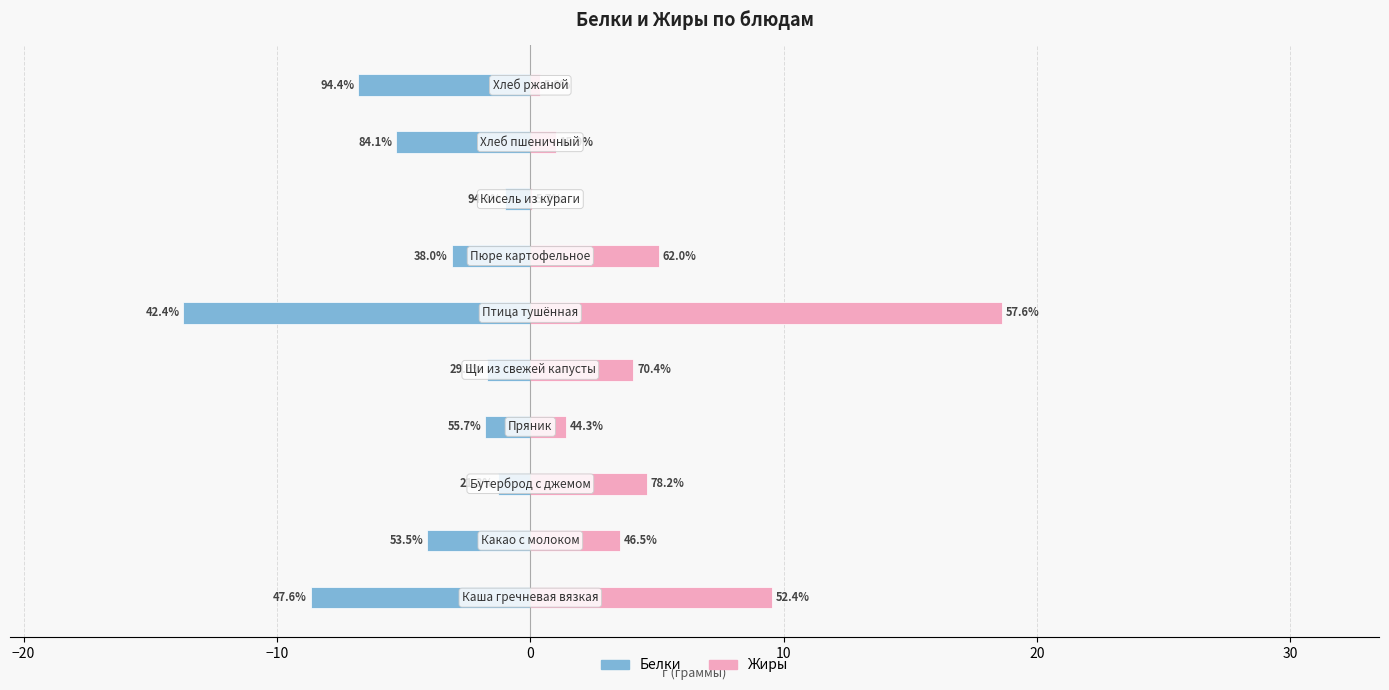

True or false: Белки has a value of -3.0 at 10.

False